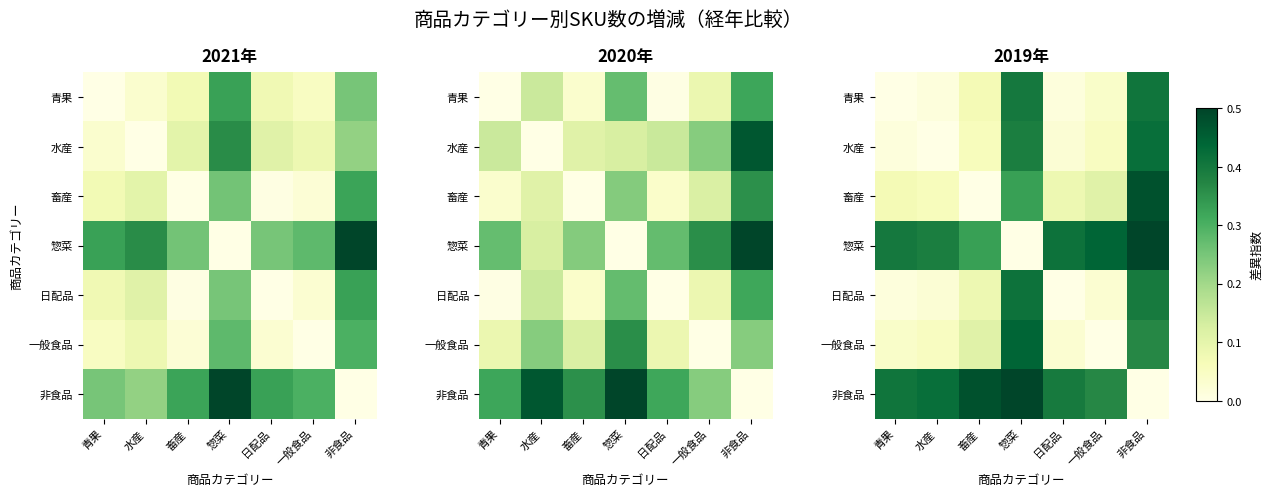

Between 青果 and 日配品, which is larger?

日配品